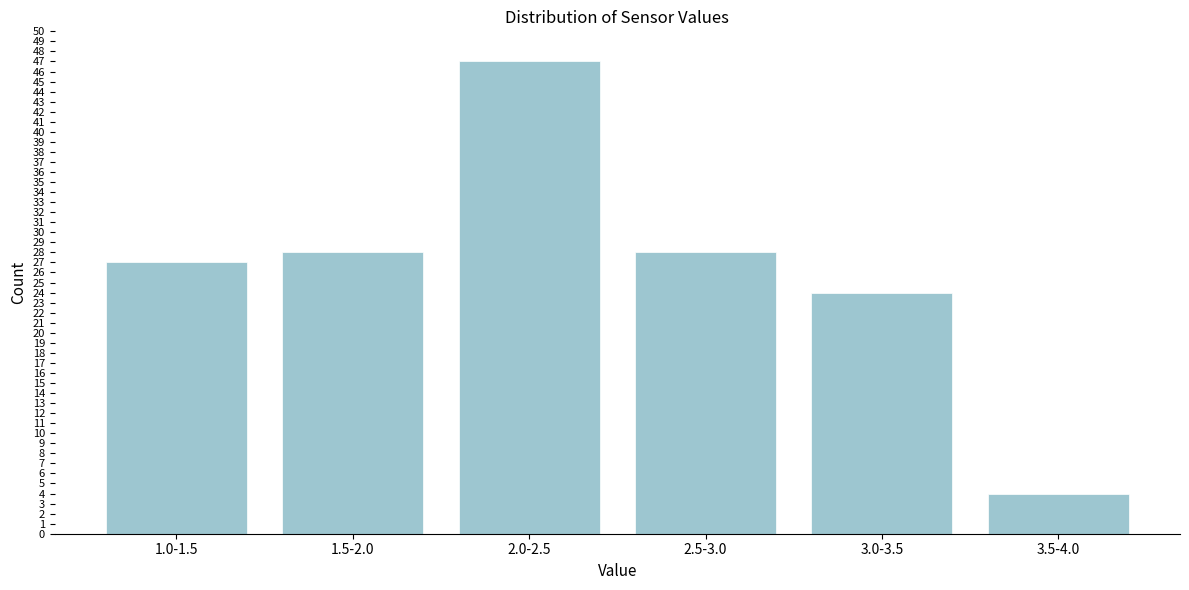

Reading left to right, transcribe all the data shown in this chart.

27	28	47	28	24	4